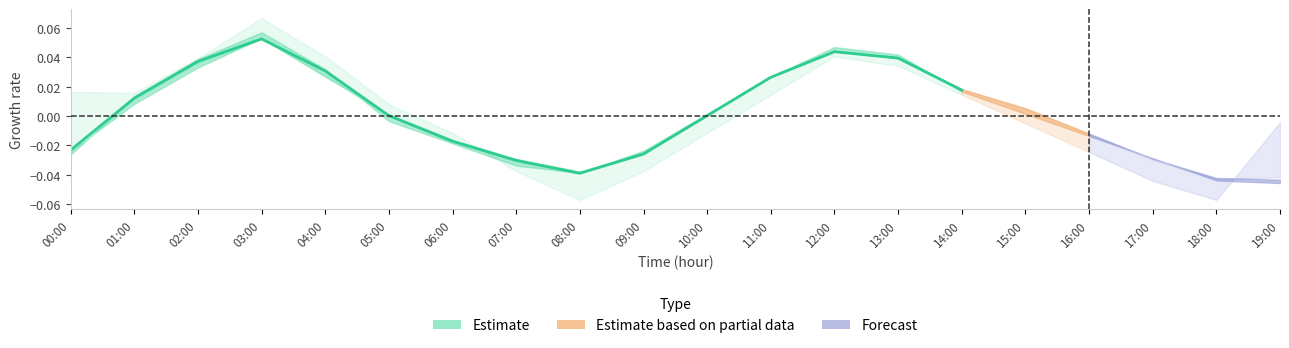

True or false: the data has more than 0 interior local peaks.

True